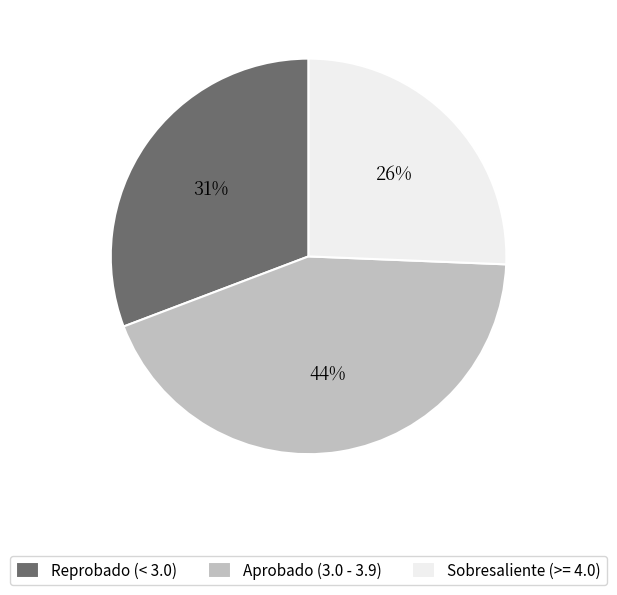

Is there any slice that represents more than half of the pie?

No